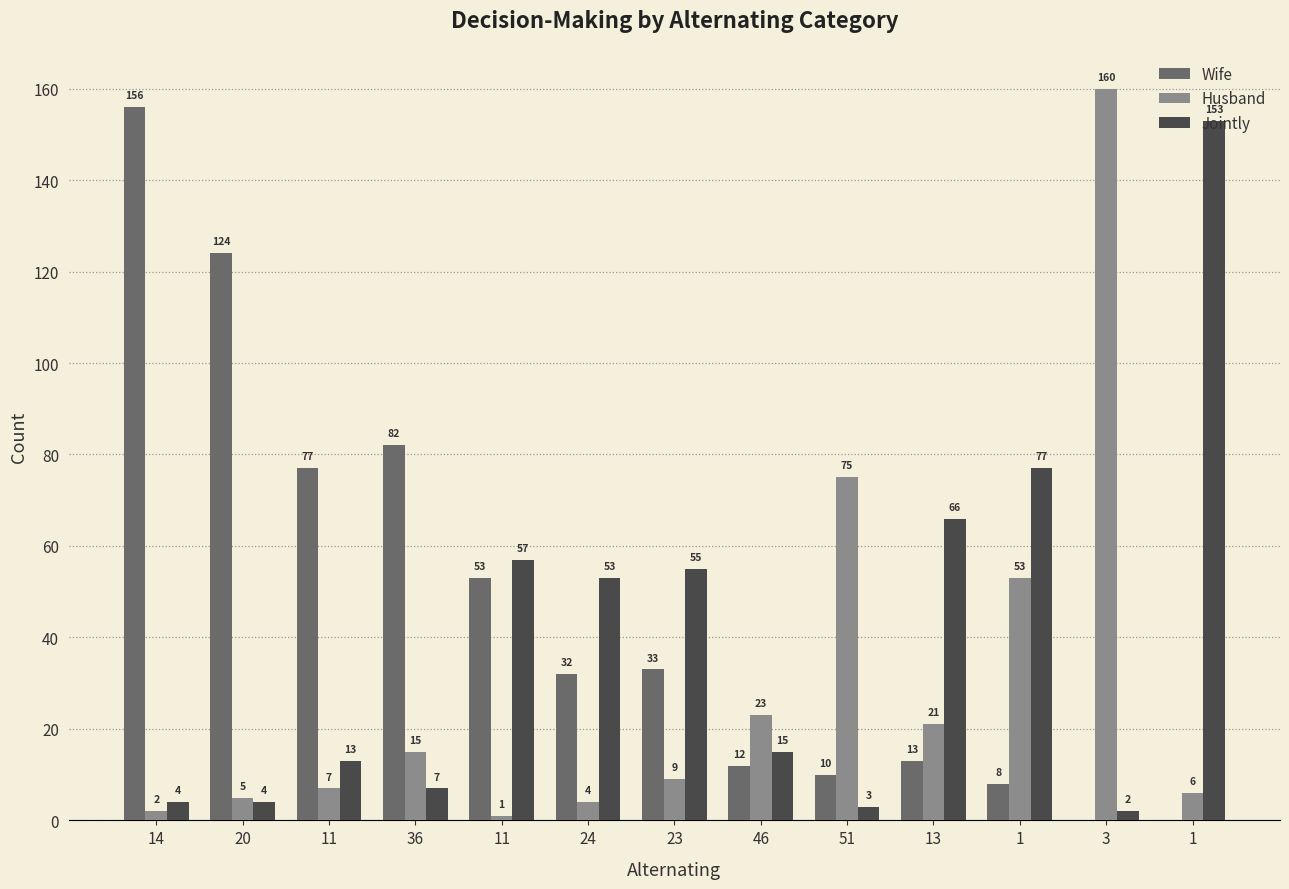

Does the chart contain stacked bars?

No